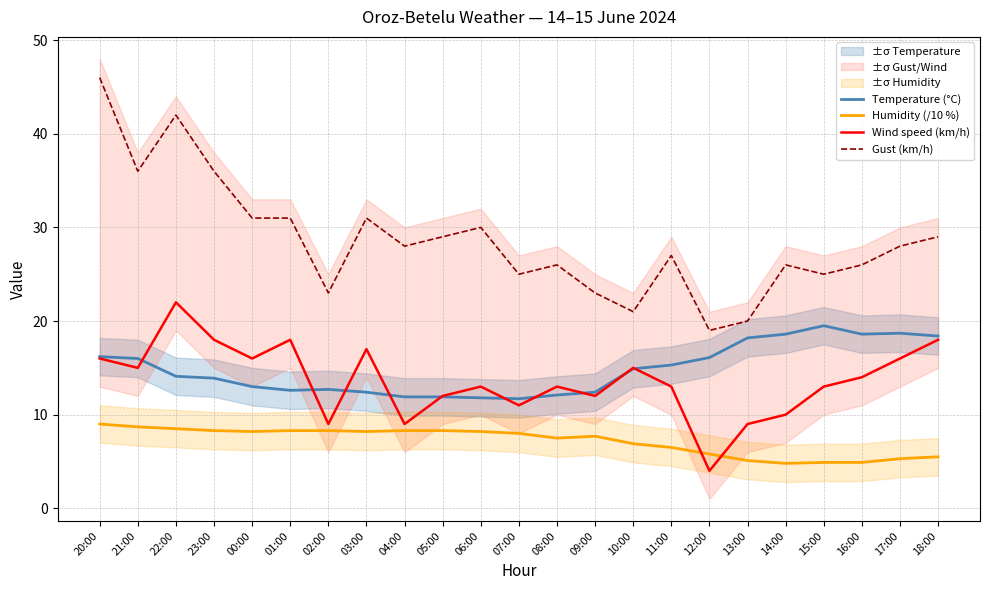

The value of Humidity (/10 %) at 15:00 is 4.9. True or false?

True